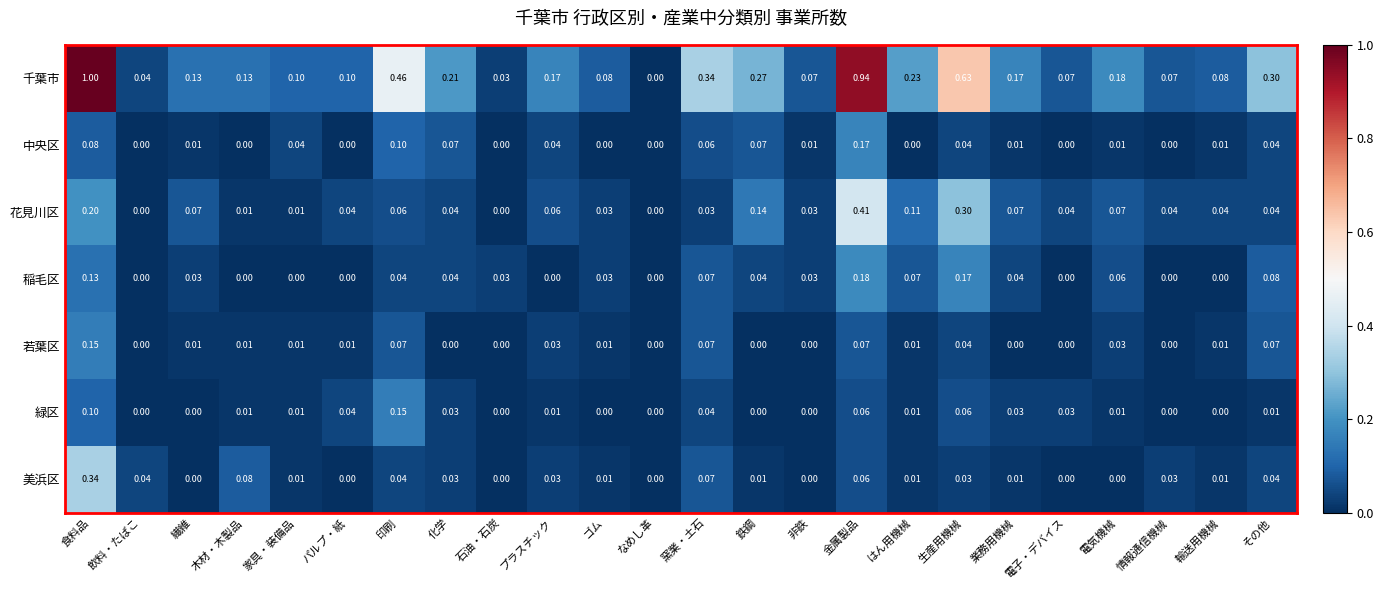

Which series has the widest spread of values?

千葉市